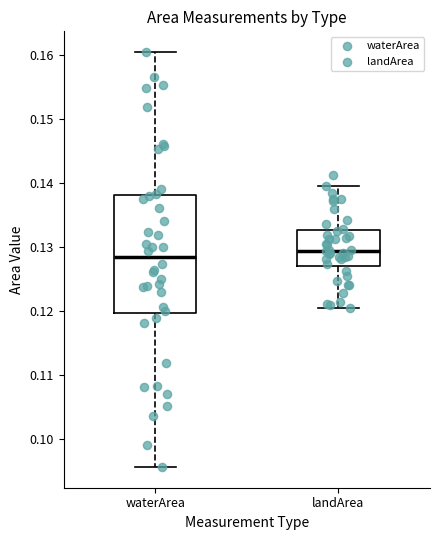

Comparing the boxes themselves (not the whiskers), which one is the tallest?

waterArea